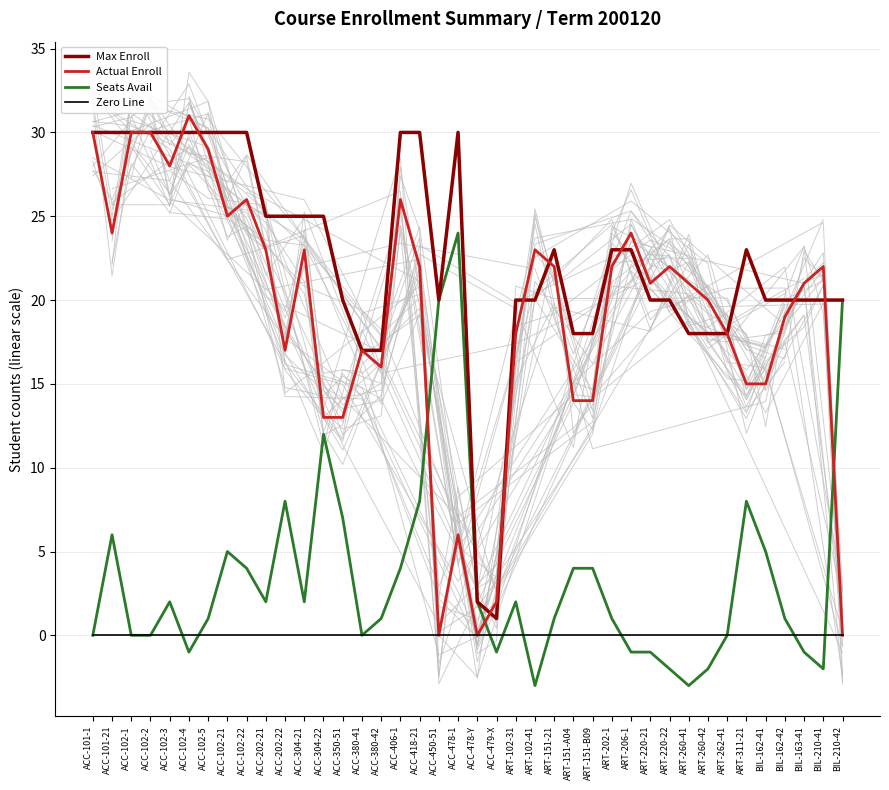

Where does the Actual Enroll series first go above 21?

ACC-101-1